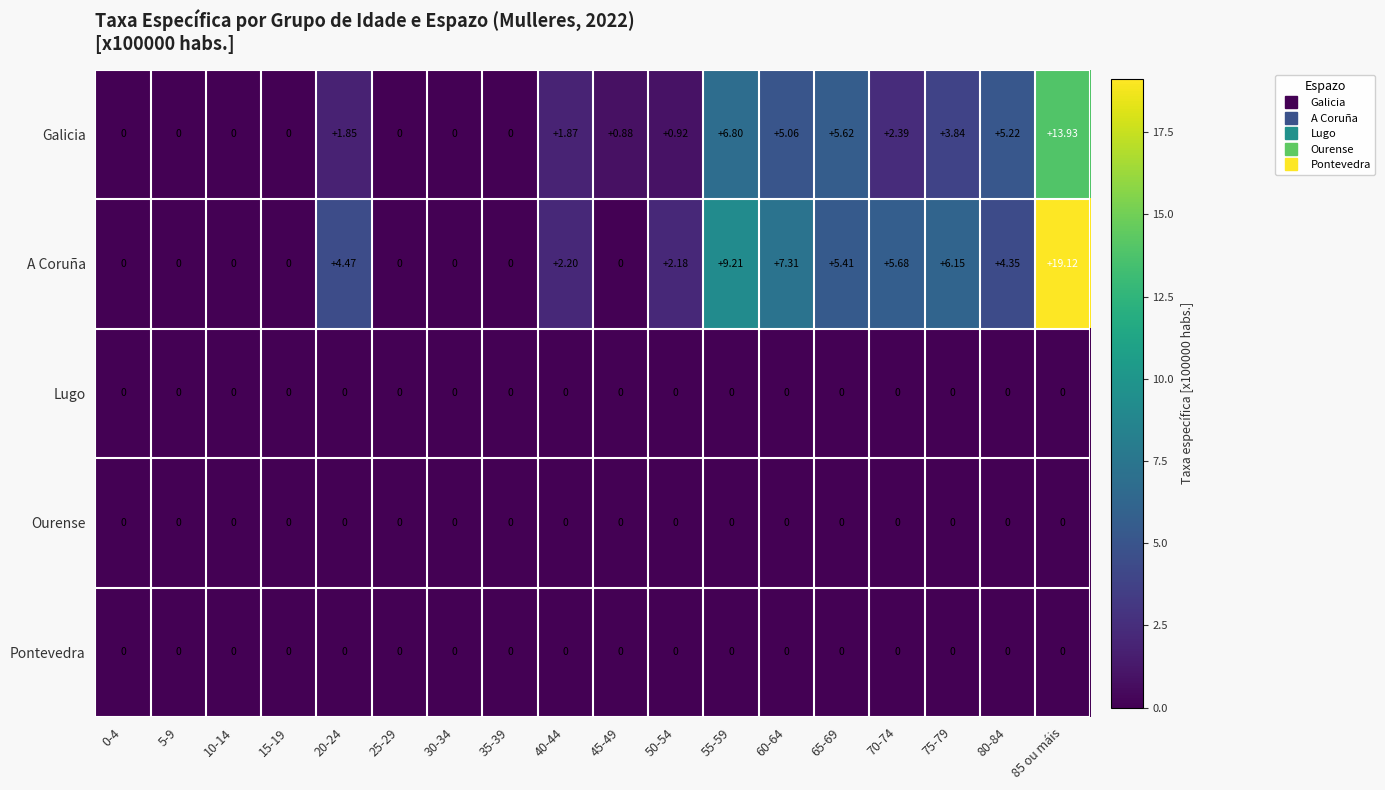

Which series changed the most between 5-9 and 60-64?

A Coruña